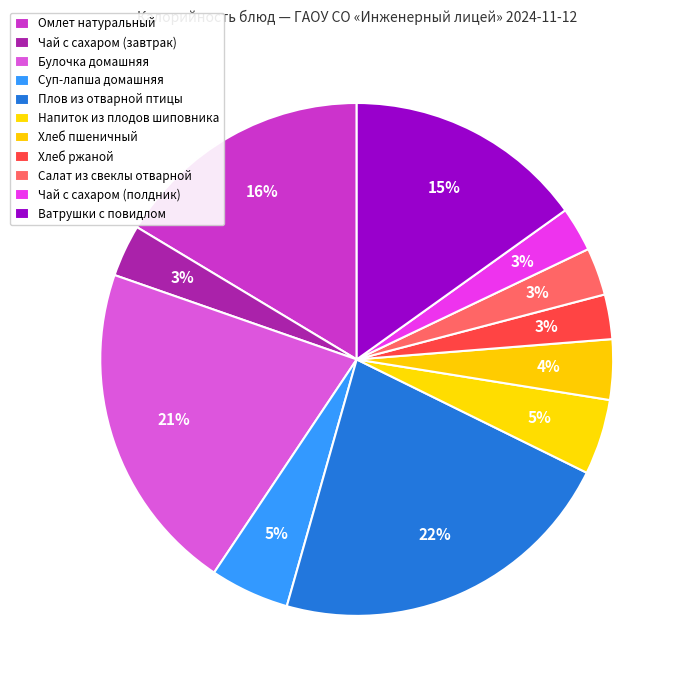

How many segments does this pie chart have?

11